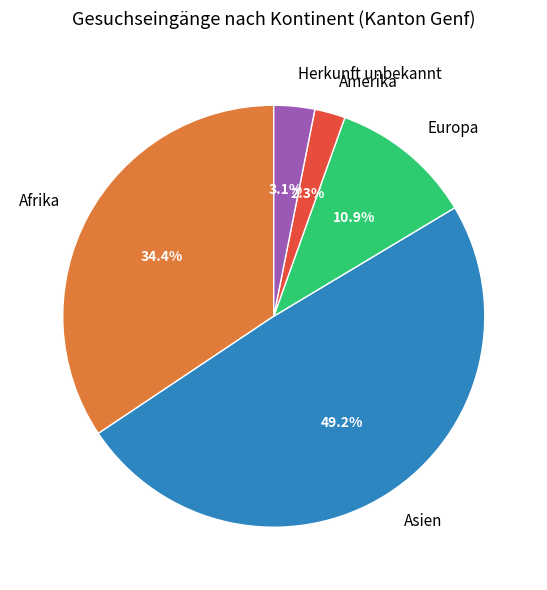

Do Herkunft unbekannt and Asien together represent more than half of the pie?

Yes